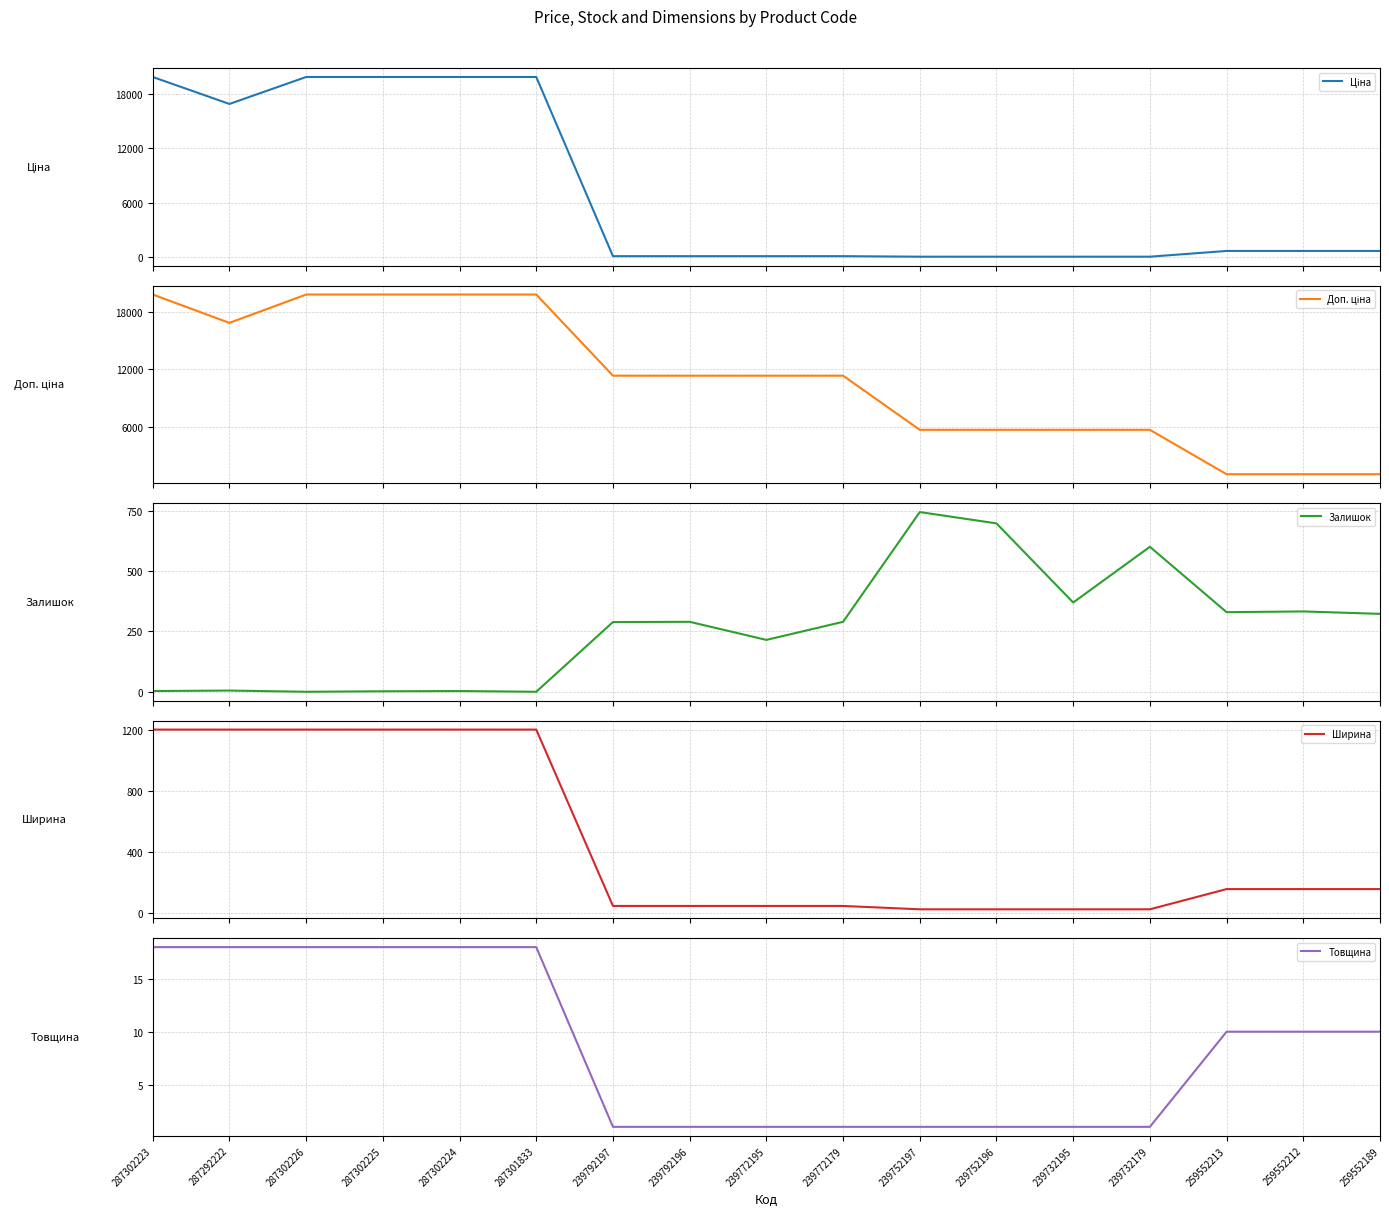

Does the chart display data point markers on the line(s)?

No